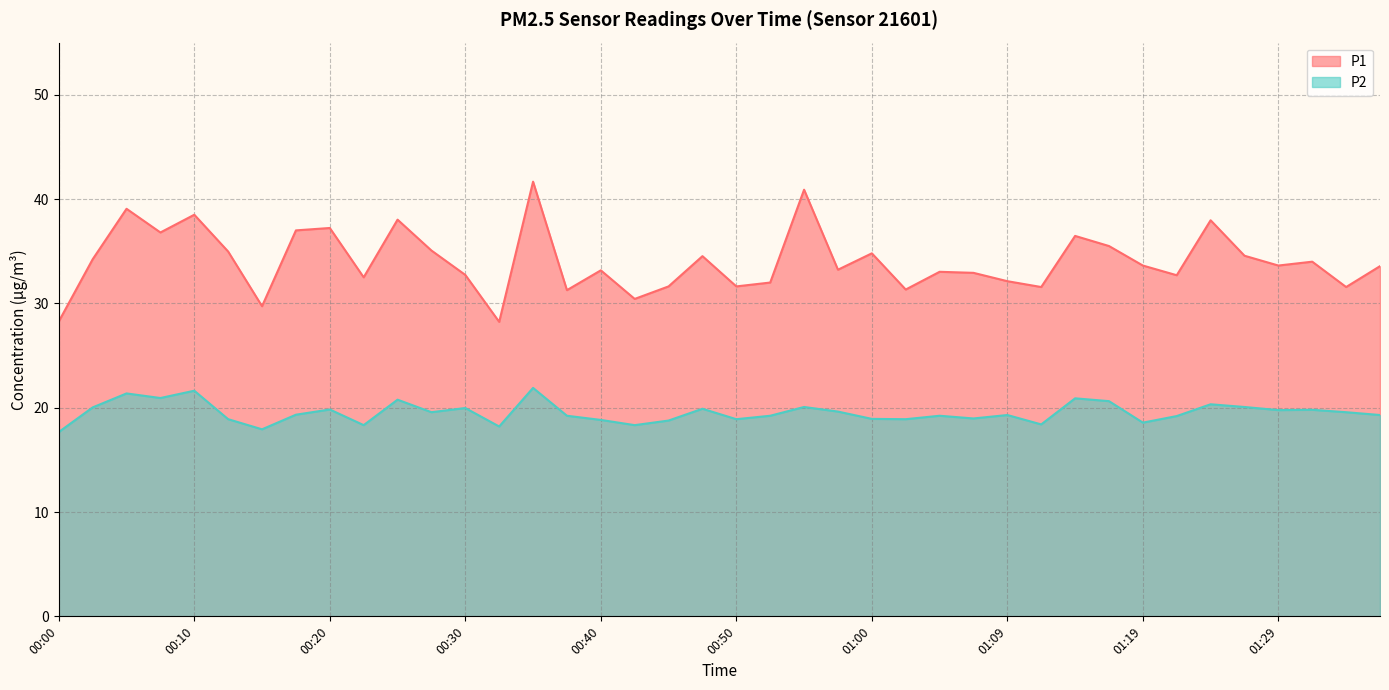

Reading right to left, transcribe all the data shown in this chart.

P1: 33.6	31.6	34.0	33.6	34.6	38.0	32.7	33.6	35.5	36.5	31.6	32.1	32.9	33.0	31.3	34.8	33.2	40.9	32.0	31.6	34.5	31.6	30.4	33.2	31.3	41.7	28.2	32.7	35.1	38.0	32.5	37.2	37.0	29.7	35.0	38.5	36.8	39.1	34.2	28.3
P2: 19.3	19.6	19.8	19.8	20.1	20.3	19.2	18.6	20.6	20.9	18.4	19.3	19.0	19.2	18.9	18.9	19.6	20.1	19.2	18.9	19.9	18.8	18.3	18.8	19.2	21.9	18.2	20.0	19.6	20.8	18.3	19.8	19.3	17.9	18.9	21.6	20.9	21.4	20.0	17.7